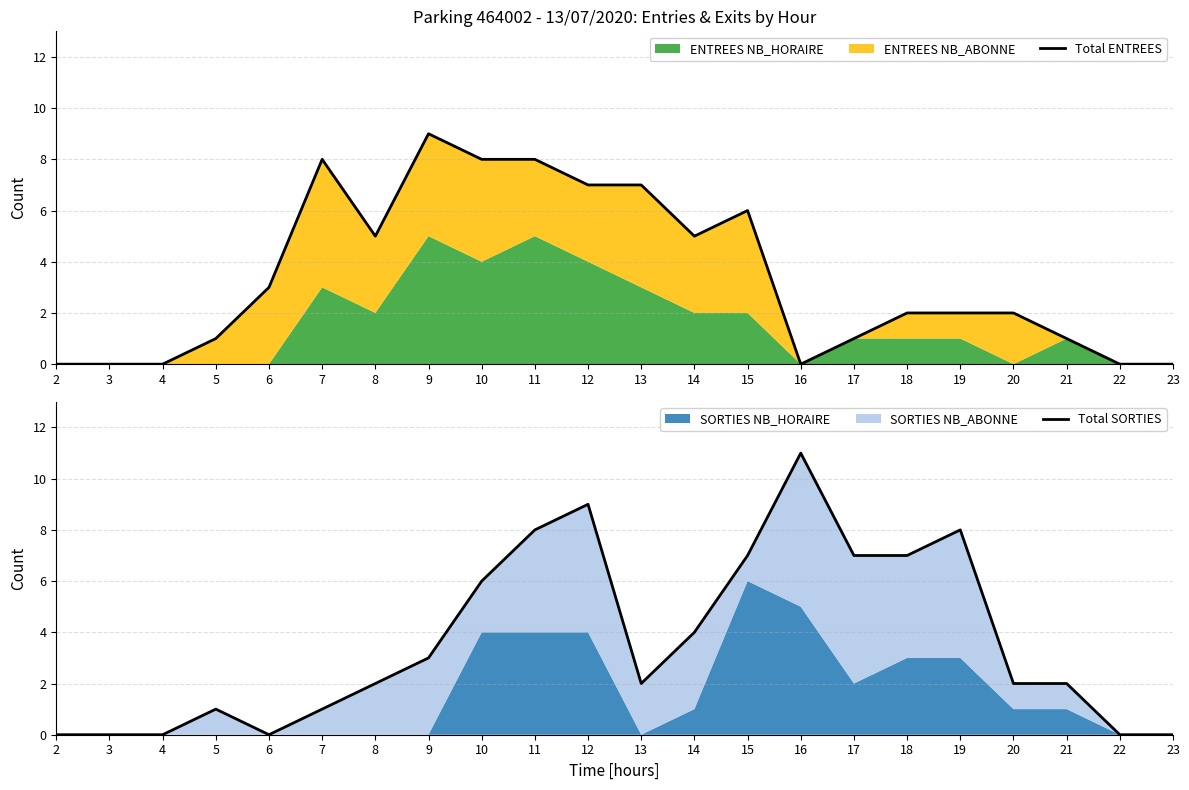

In Total ENTREES, how many points are lower than both neighbors (excluding endpoints)?

3